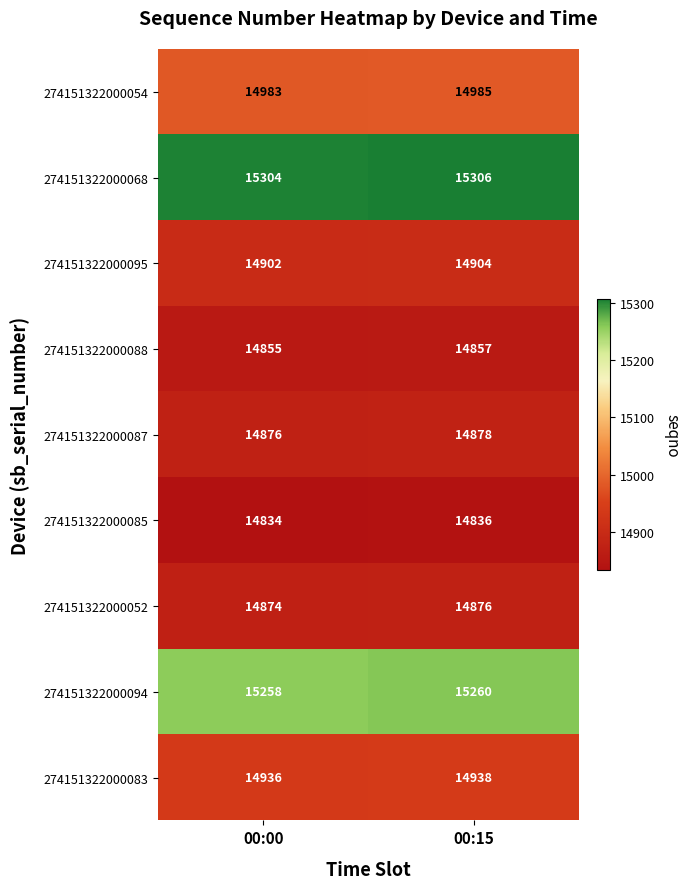

What is the difference between the highest and lowest values at 00:00?

470